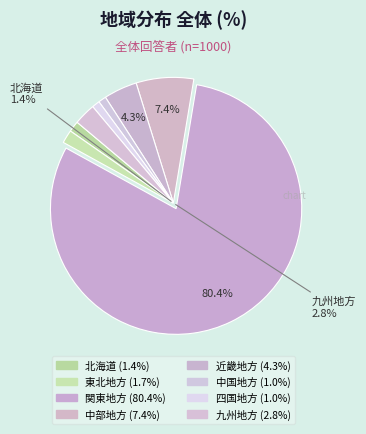

What is the largest slice in the pie chart?

関東地方